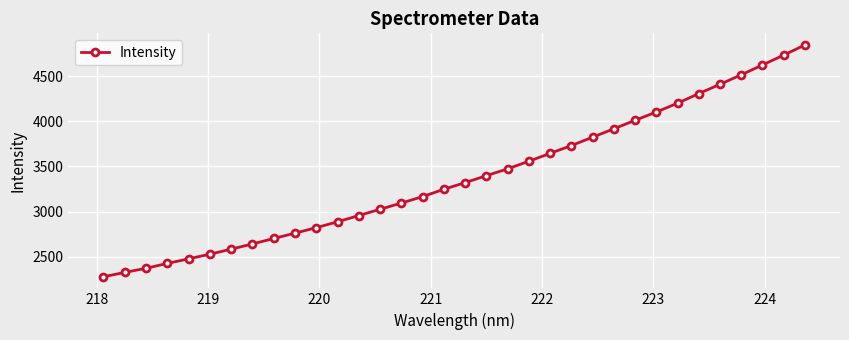

Does the chart display data point markers on the line(s)?

Yes